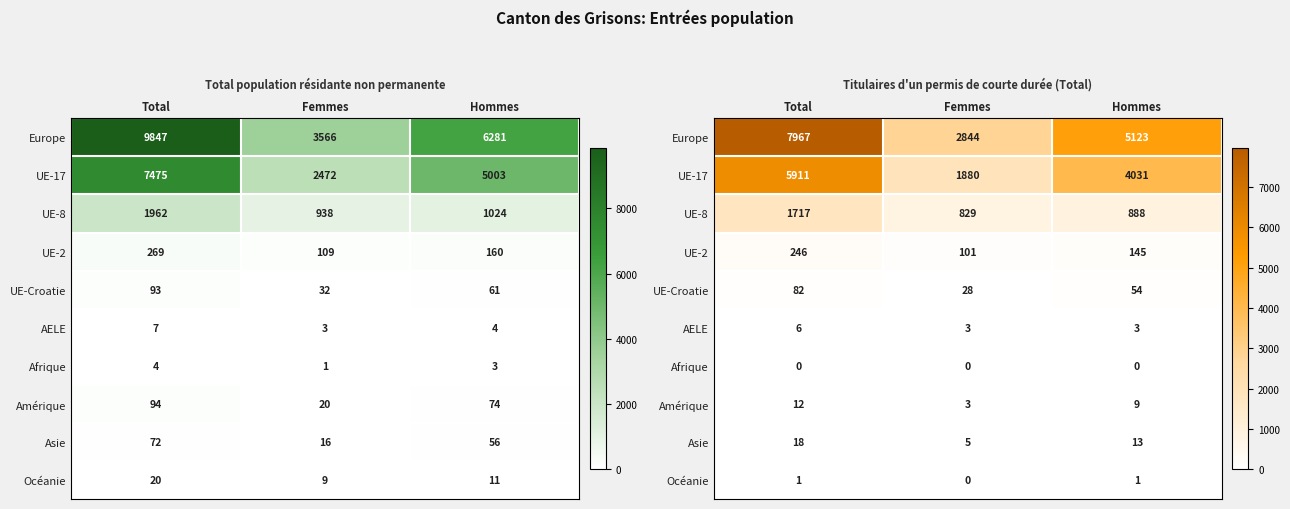

At how many categories does at least one series exceed 7902?

1